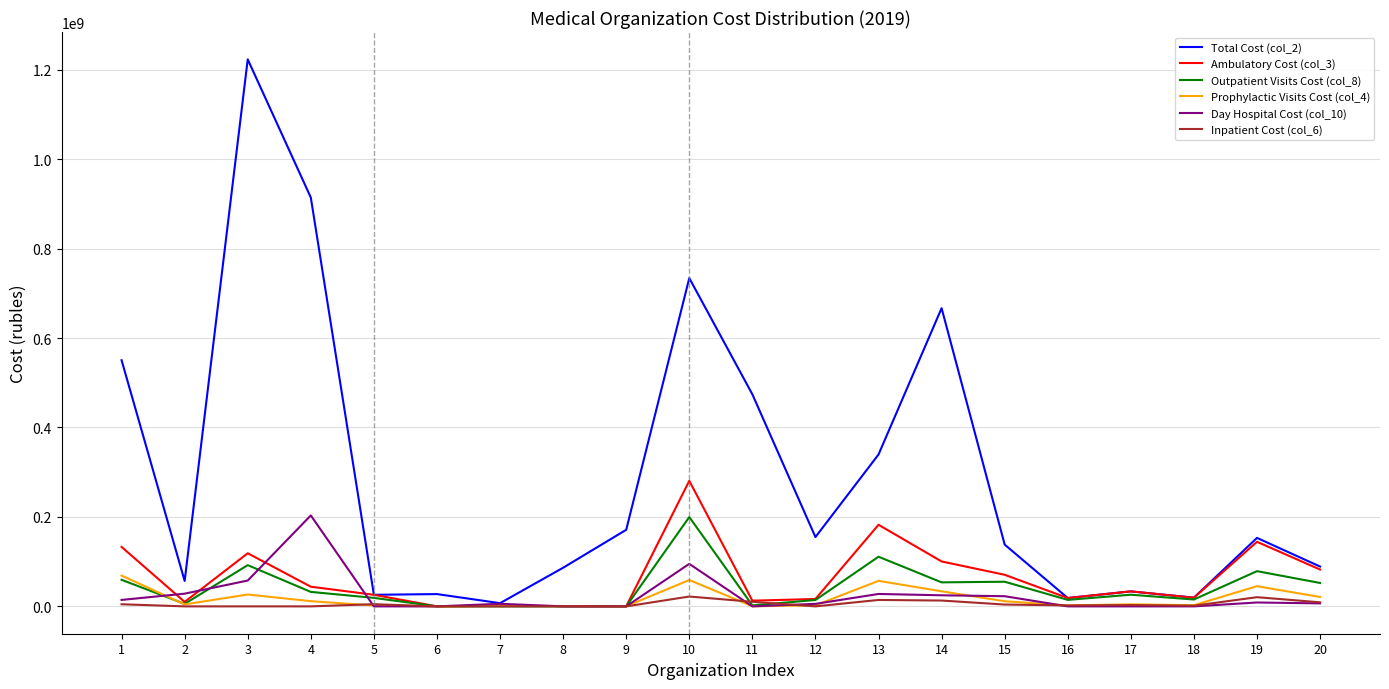

Rank the series at 10 from highest to lowest value.

Total Cost (col_2), Ambulatory Cost (col_3), Outpatient Visits Cost (col_8), Day Hospital Cost (col_10), Prophylactic Visits Cost (col_4), Inpatient Cost (col_6)